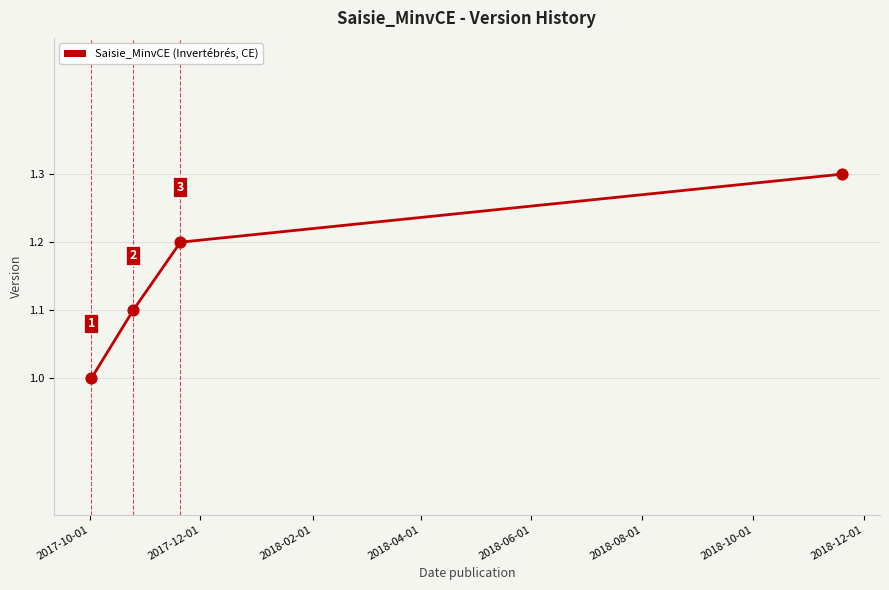

What is the greatest value displayed?

1.3